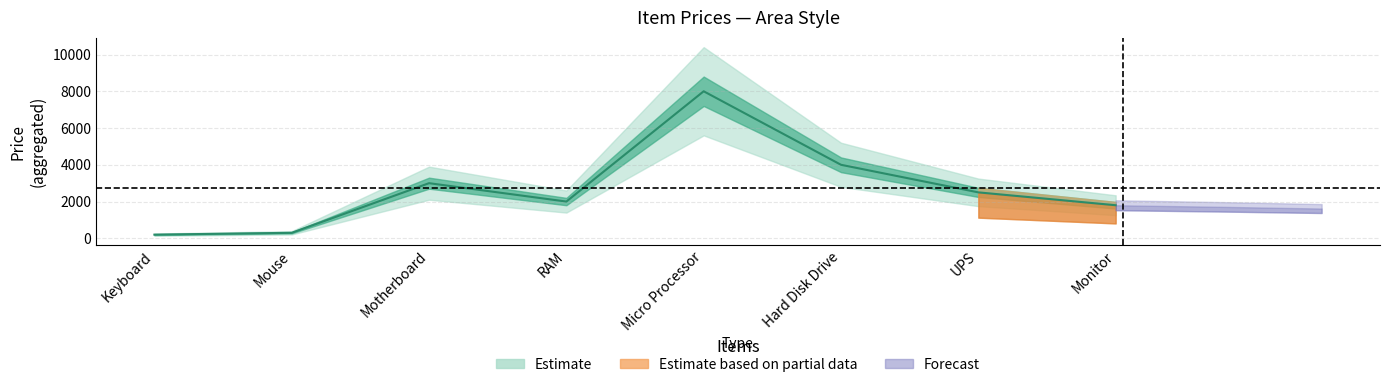

What is the change in value from Mouse to Motherboard?

+2700